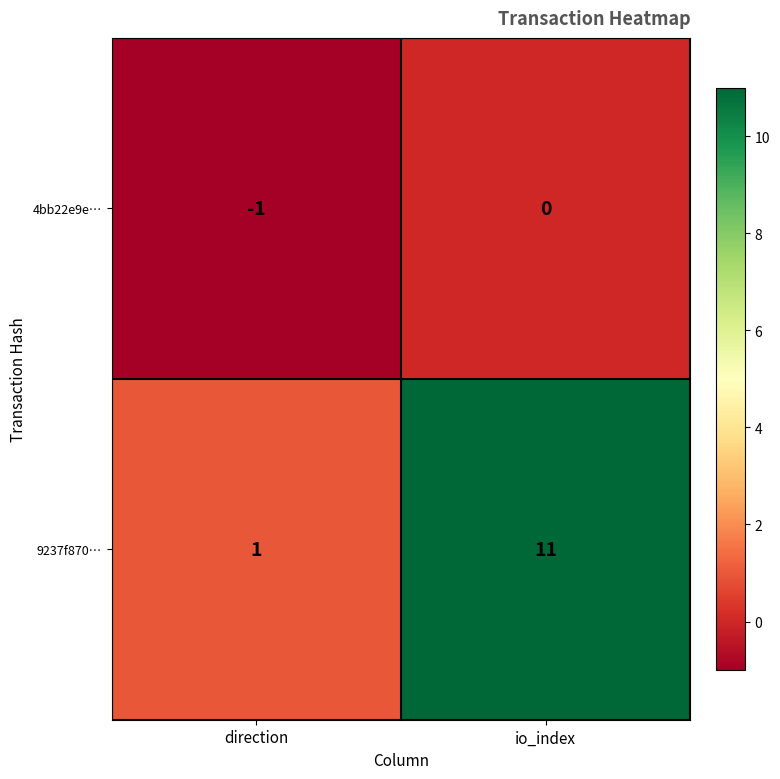

Where is 4bb22e9e… nearest to the value 0?

io_index